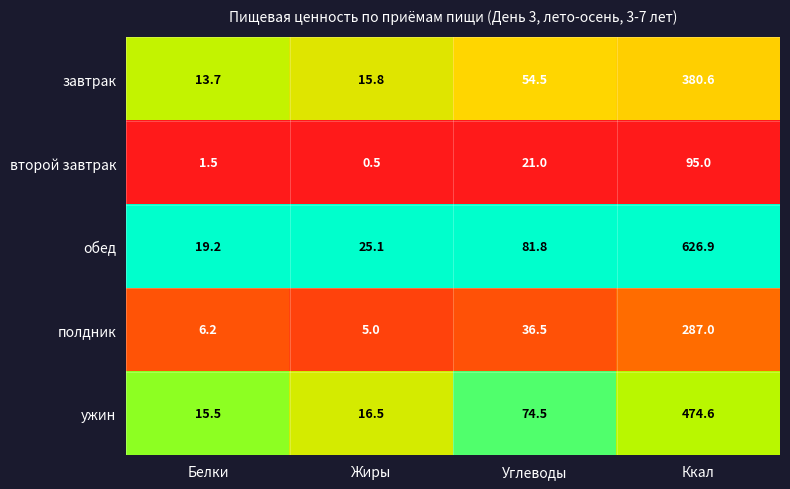

Read the обед value at Углеводы.

81.8